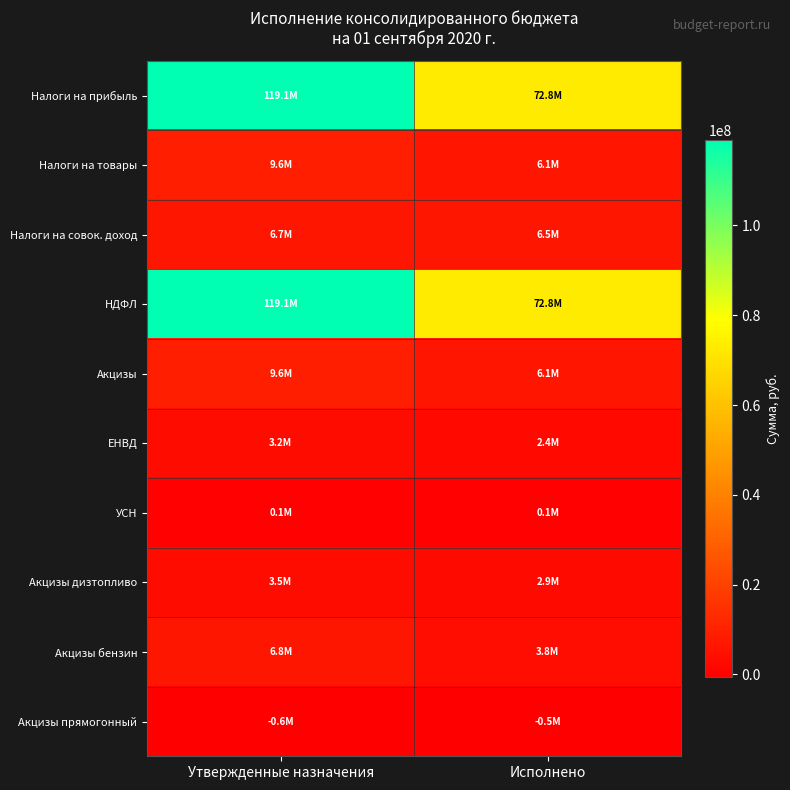

Count the number of data series in this chart.

10